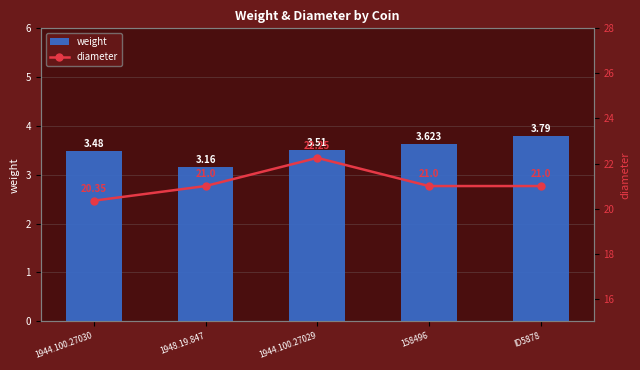

What is the difference between the weight values at 158496 and 1948.19.847?

0.5